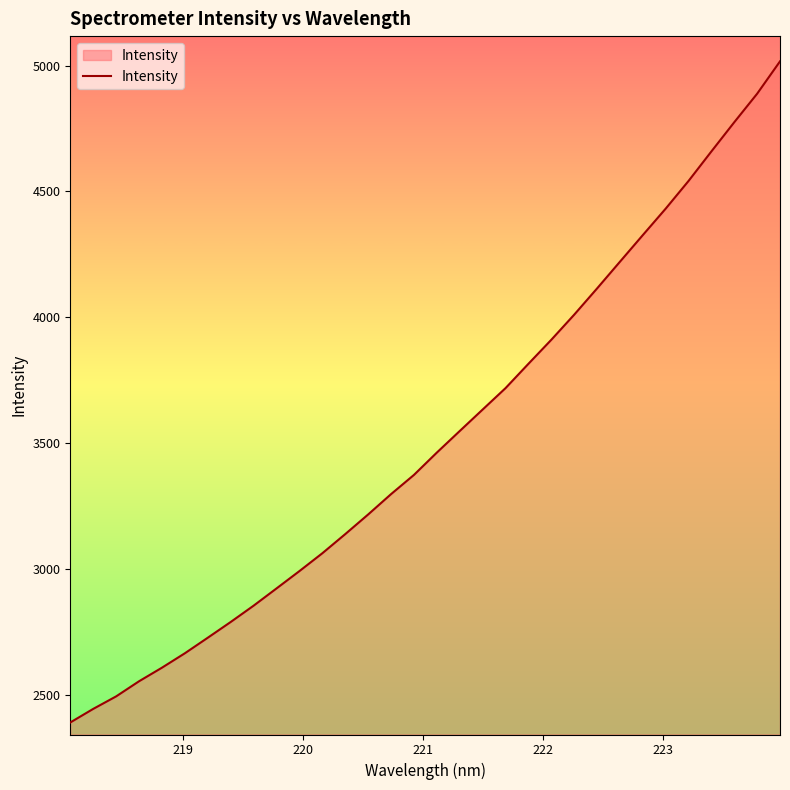

What is the greatest value displayed?

5016.9